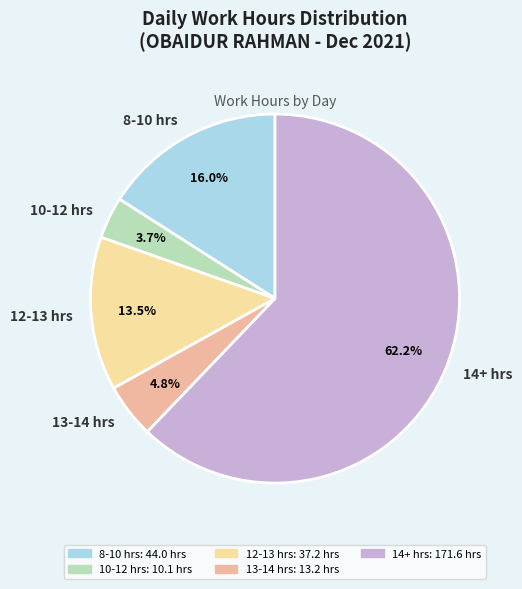

What percentage is NOT represented by 12-13 hrs?

86.5%